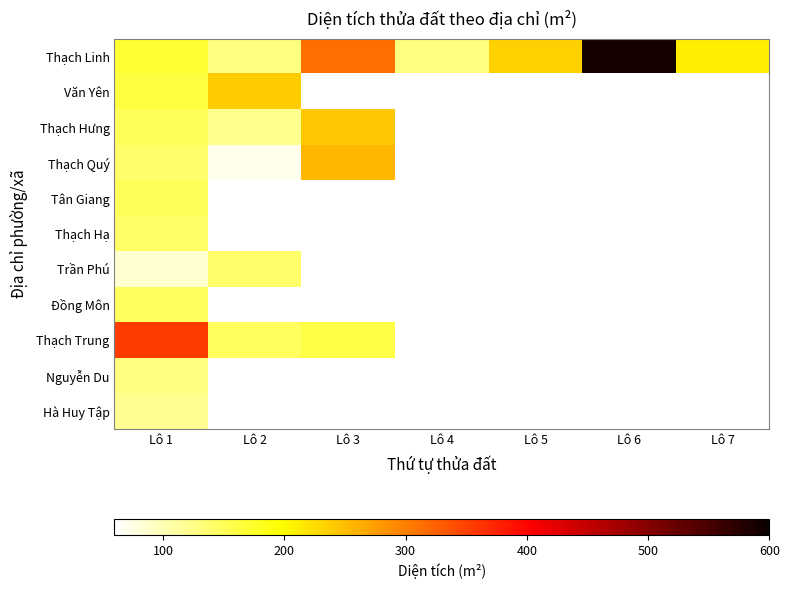

Between Lô 4 and Lô 5, which is larger?

Lô 5